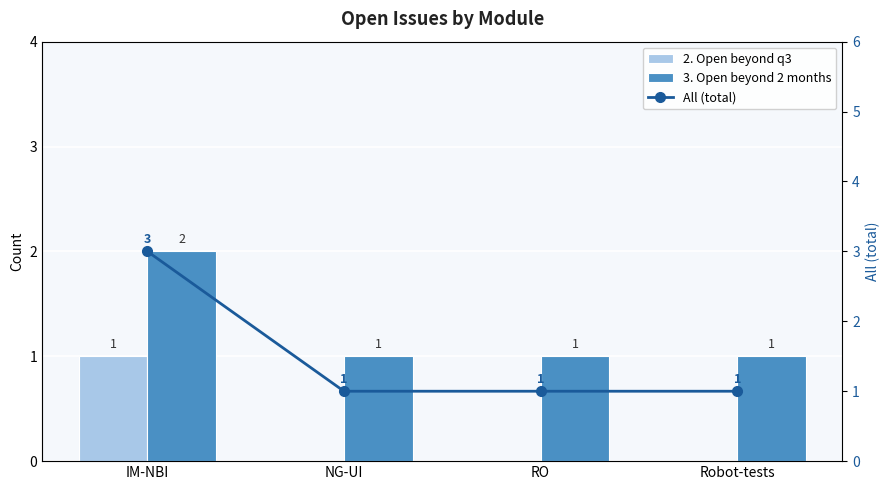

How many distinct data groups are displayed?

3